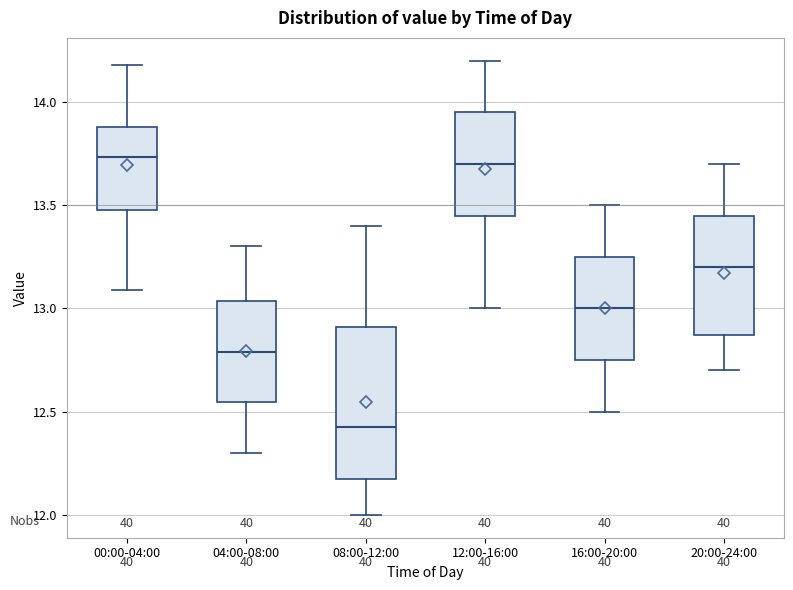

Reading left to right, read every box against the y-axis: the position of its median line, the range the box covers, and the ends of its whiskers. The values are not printed on the chart, so give them approximately, as read against the axis.

00:00-04:00: median 13.75, box 13.50 to 13.90, whiskers 13.10 to 14.20
04:00-08:00: median 12.80, box 12.55 to 13.05, whiskers 12.30 to 13.30
08:00-12:00: median 12.45, box 12.15 to 12.90, whiskers 12.00 to 13.40
12:00-16:00: median 13.70, box 13.45 to 13.95, whiskers 13.00 to 14.20
16:00-20:00: median 13.00, box 12.75 to 13.25, whiskers 12.50 to 13.50
20:00-24:00: median 13.20, box 12.85 to 13.45, whiskers 12.70 to 13.70